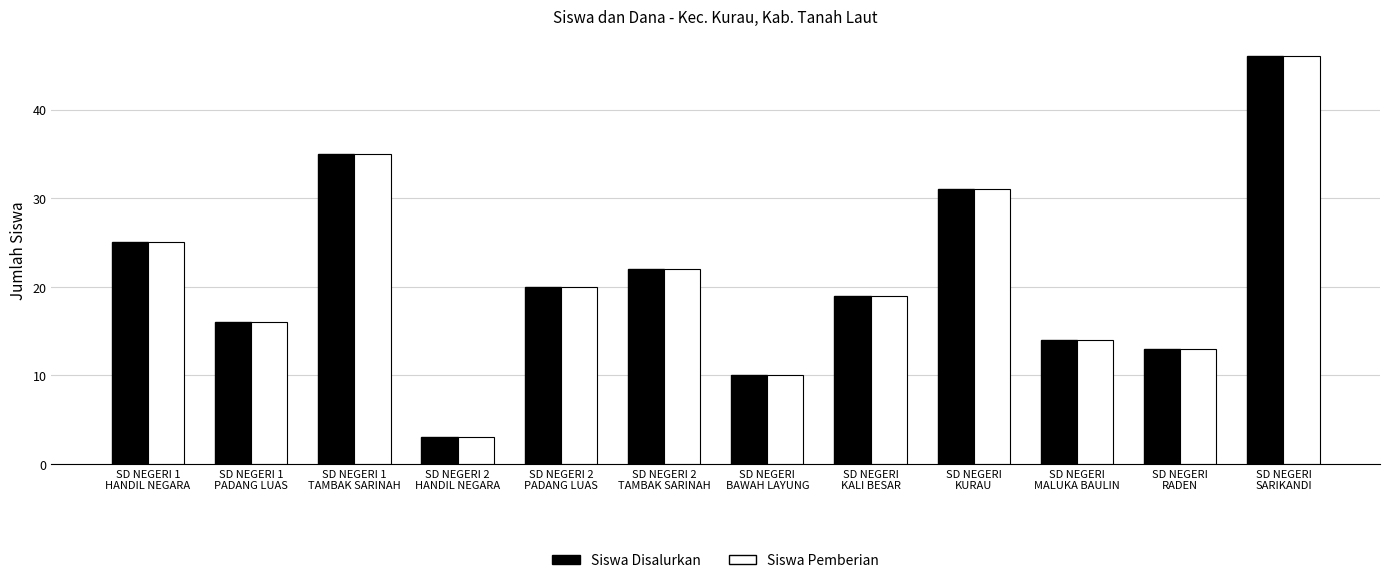

What is the lowest value of the Siswa Disalurkan series?

3